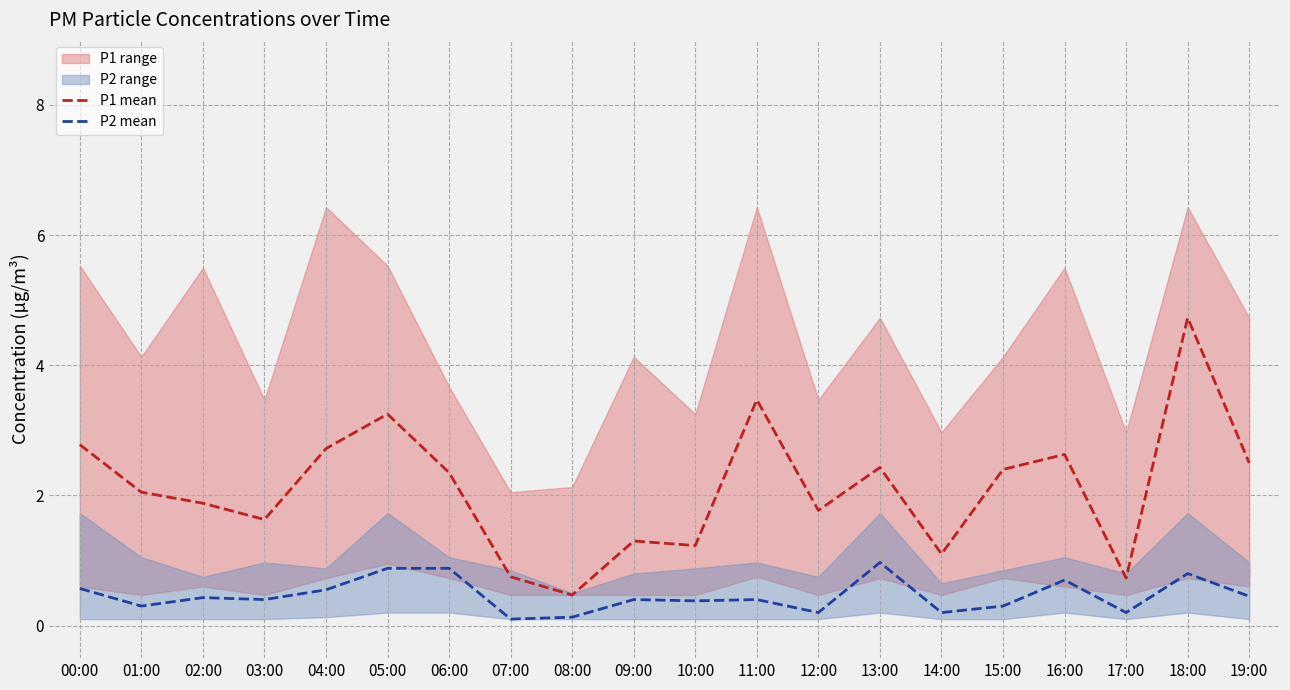

How many lines are shown in the chart?

2